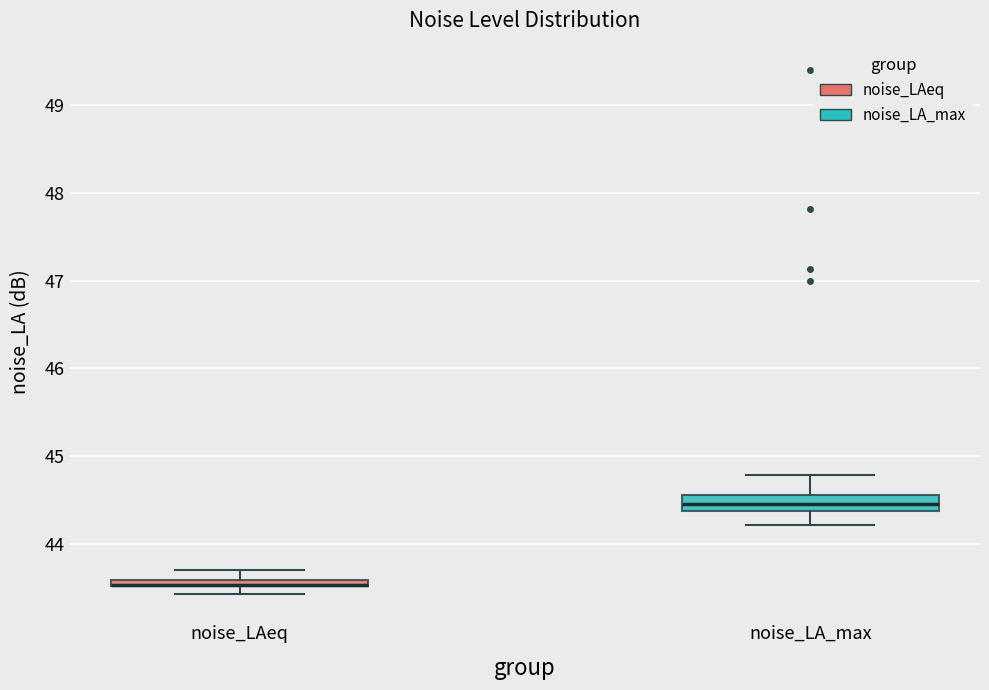

Where is the upper edge of the box for noise_LA_max on the y-axis? The values are not printed on the chart, so give them approximately, as read against the axis.

44.6